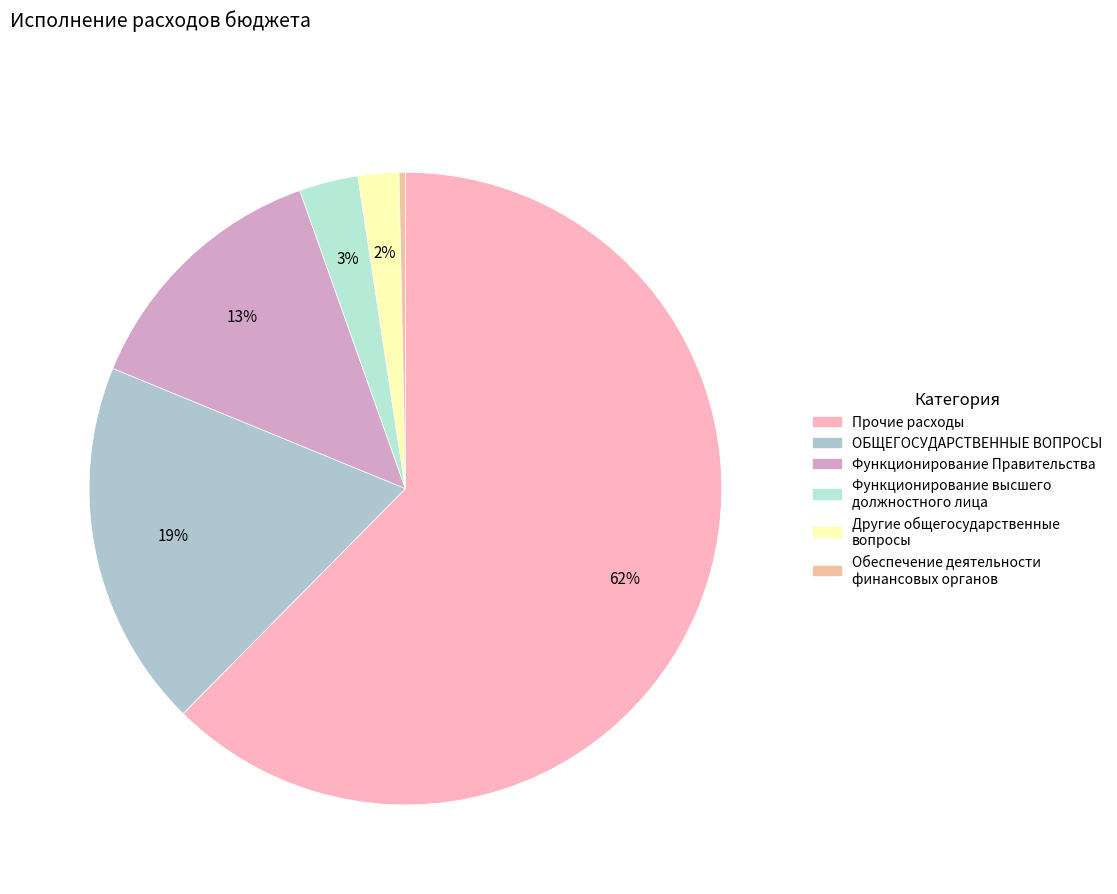

Count the number of slices in the pie.

6